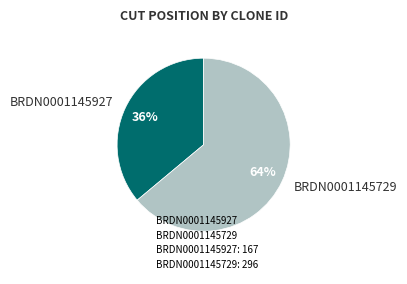

Which category has the biggest portion of the pie?

BRDN0001145729